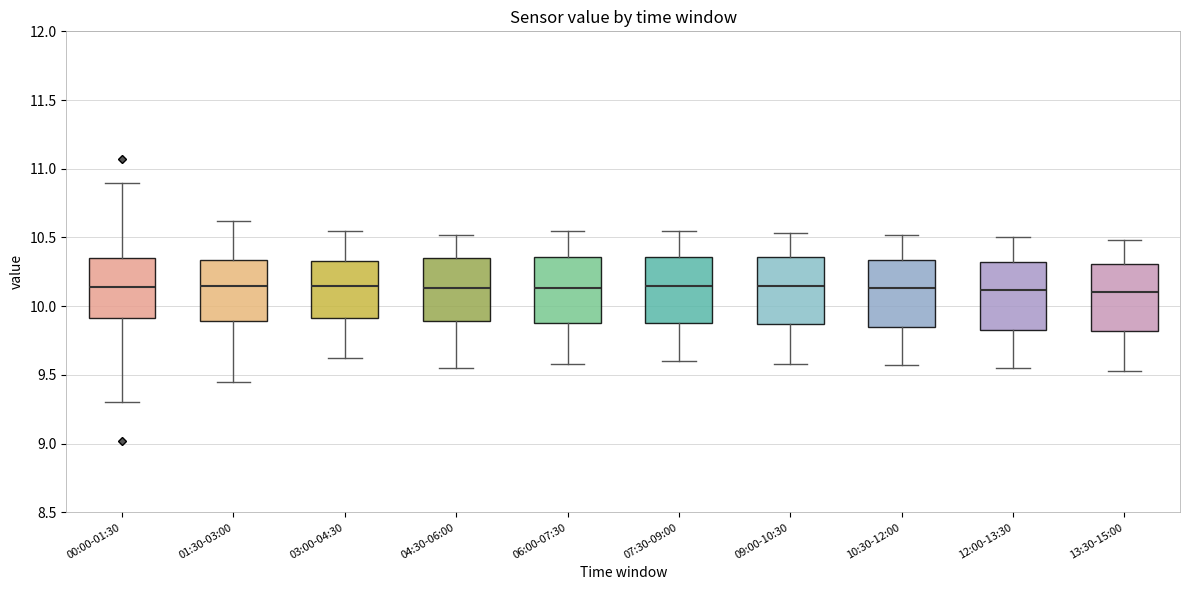

Reading left to right, read every box against the y-axis: the position of its median line, the range the box covers, and the ends of its whiskers. The values are not printed on the chart, so give them approximately, as read against the axis.

00:00-01:30: median 10.15, box 9.90 to 10.35, whiskers 9.30 to 10.90
01:30-03:00: median 10.15, box 9.90 to 10.35, whiskers 9.45 to 10.60
03:00-04:30: median 10.15, box 9.90 to 10.35, whiskers 9.60 to 10.55
04:30-06:00: median 10.15, box 9.90 to 10.35, whiskers 9.55 to 10.50
06:00-07:30: median 10.15, box 9.90 to 10.35, whiskers 9.60 to 10.55
07:30-09:00: median 10.15, box 9.90 to 10.35, whiskers 9.60 to 10.55
09:00-10:30: median 10.15, box 9.85 to 10.35, whiskers 9.60 to 10.55
10:30-12:00: median 10.15, box 9.85 to 10.35, whiskers 9.55 to 10.50
12:00-13:30: median 10.10, box 9.85 to 10.30, whiskers 9.55 to 10.50
13:30-15:00: median 10.10, box 9.80 to 10.30, whiskers 9.55 to 10.50